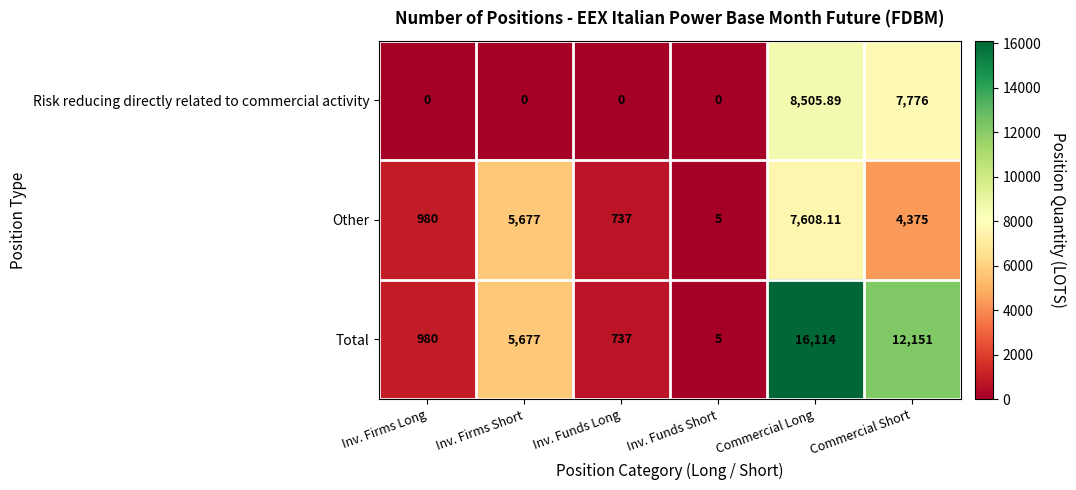

At which label does Other first exceed 4375?

Inv. Firms Short